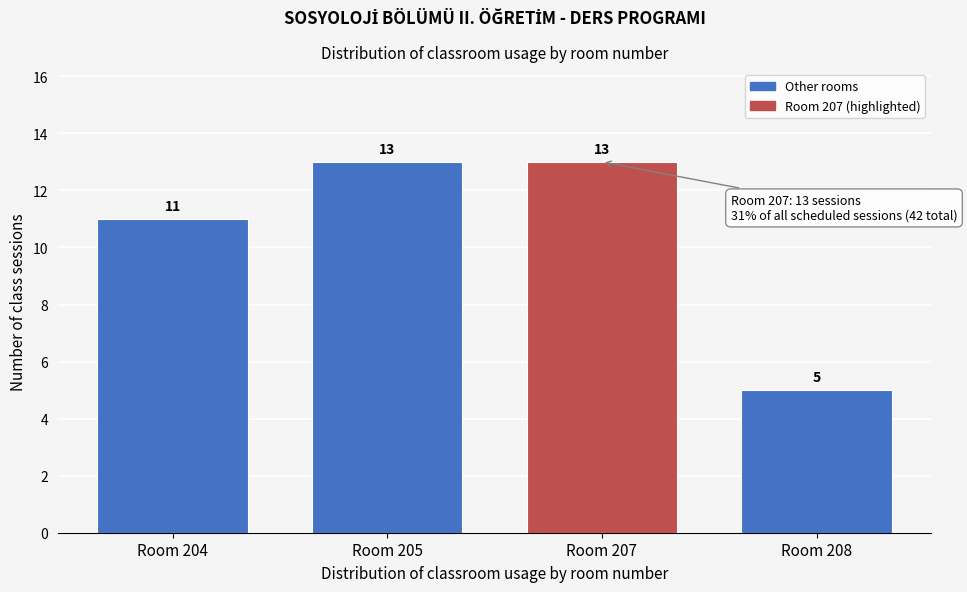

Reading left to right, extract all data points from this chart.

11	13	13	5